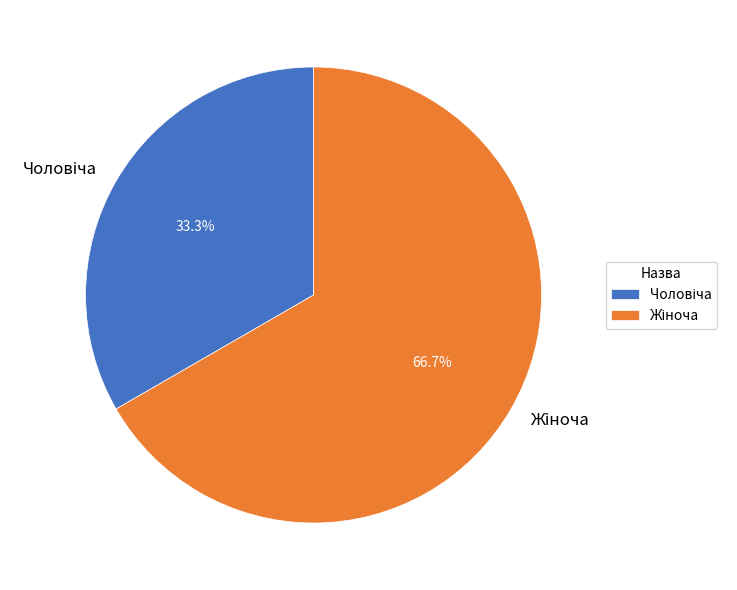

Does any single category account for the majority?

Yes